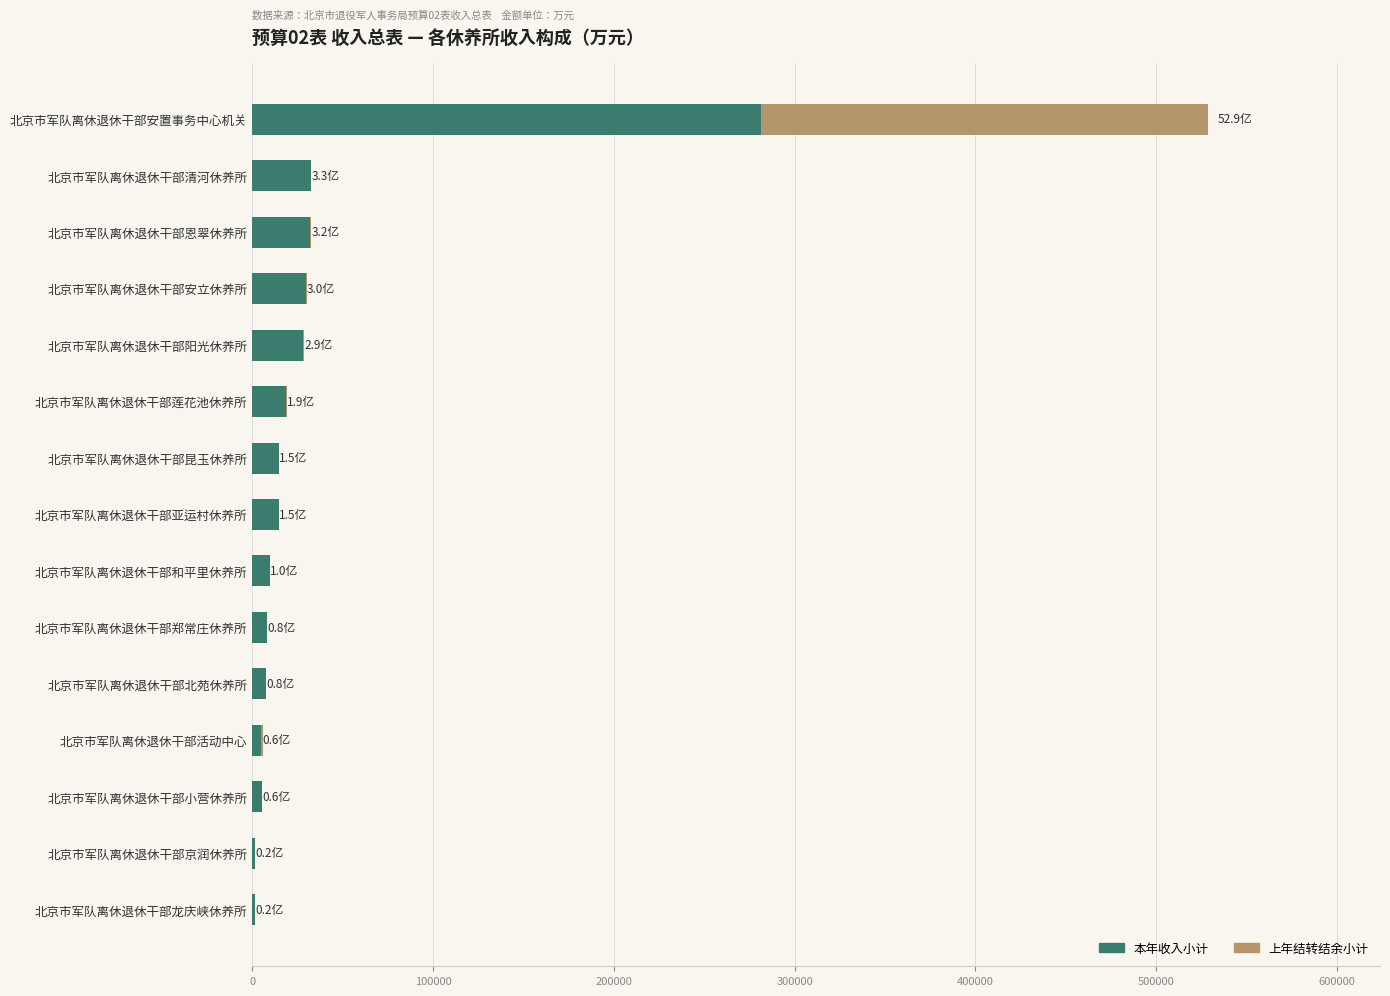

At which category is the sum across all series the highest?

北京市军队离休退休干部安置事务中心机关